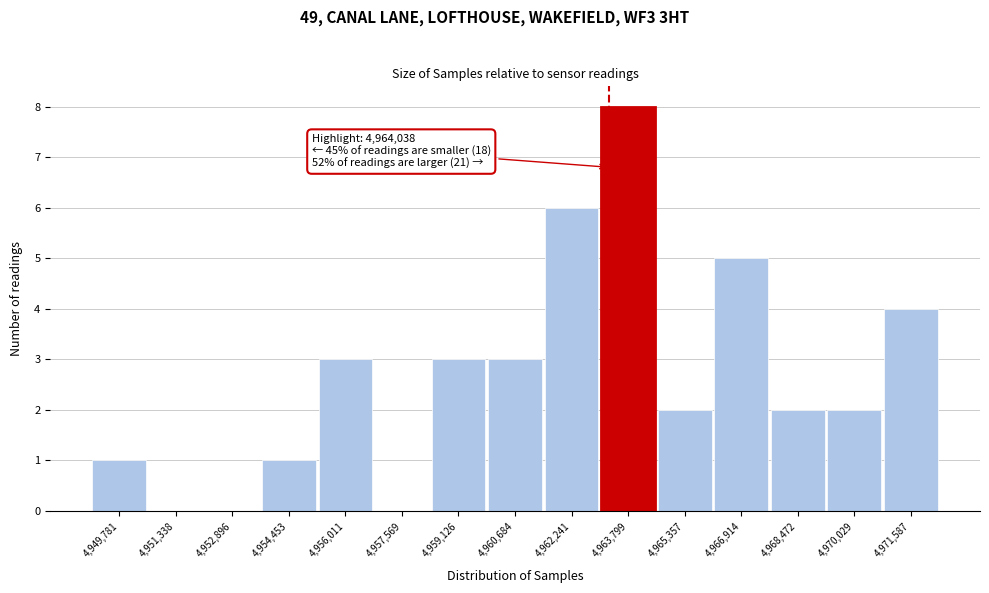

Reading left to right, transcribe all the data shown in this chart.

4,949,781=1	4,951,338=0	4,952,896=0	4,954,453=1	4,956,011=3	4,957,569=0	4,959,126=3	4,960,684=3	4,962,241=6	4,963,799=8	4,965,357=2	4,966,914=5	4,968,472=2	4,970,029=2	4,971,587=4